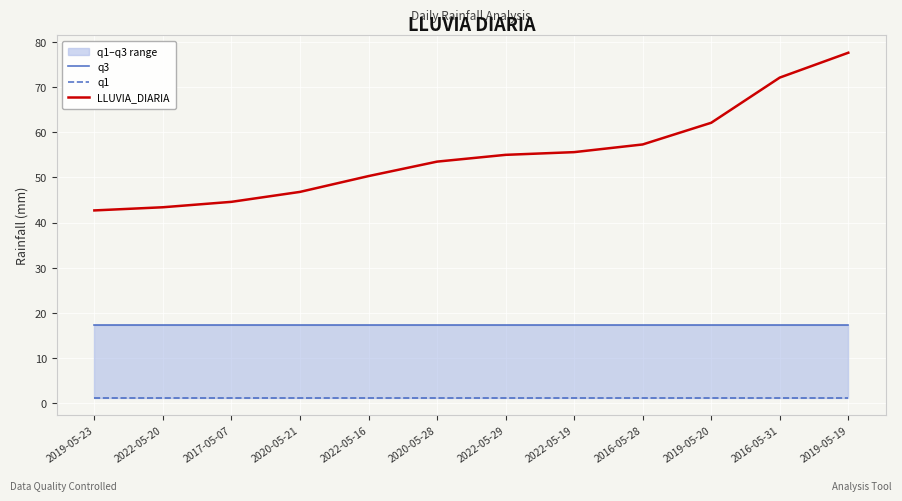

What is the sum of all q3 values?

207.6